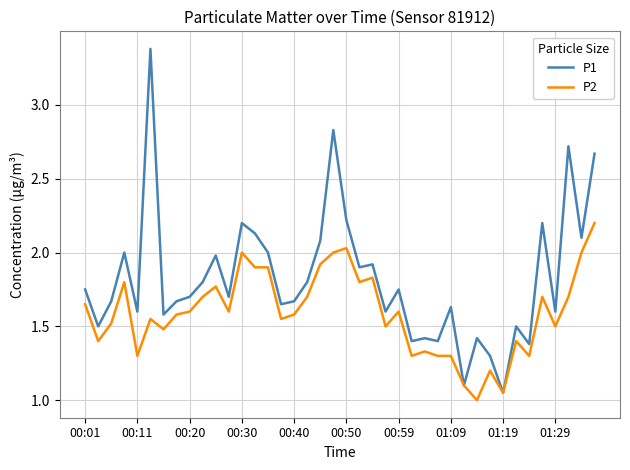

Which series has the widest spread of values?

P1